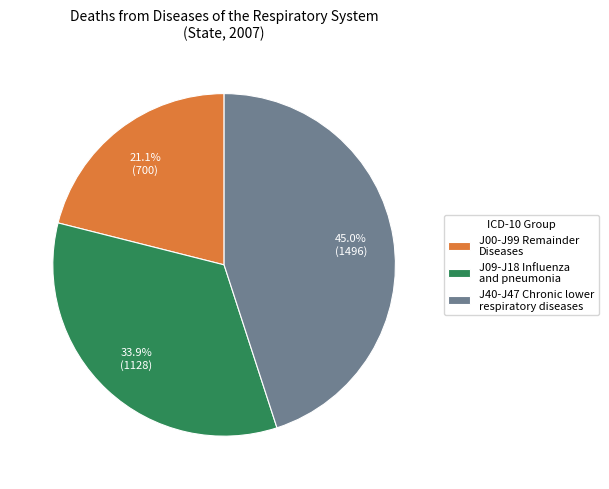

What percentage is NOT represented by J40-J47 Chronic lower respiratory diseases?

55.0%